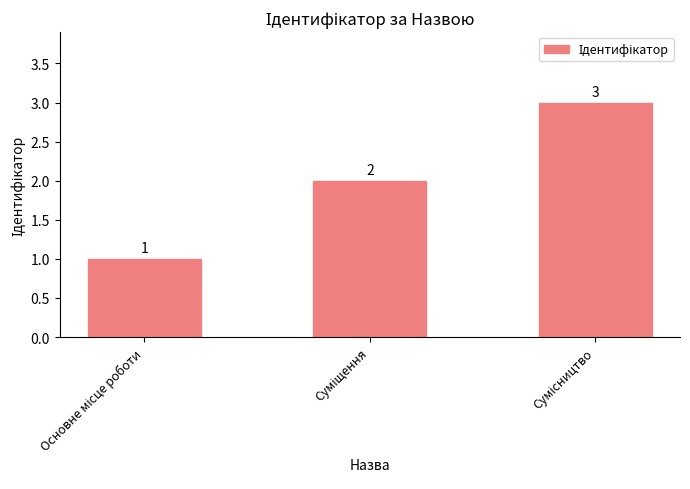

What is the value of the 2nd bar from the left?

2